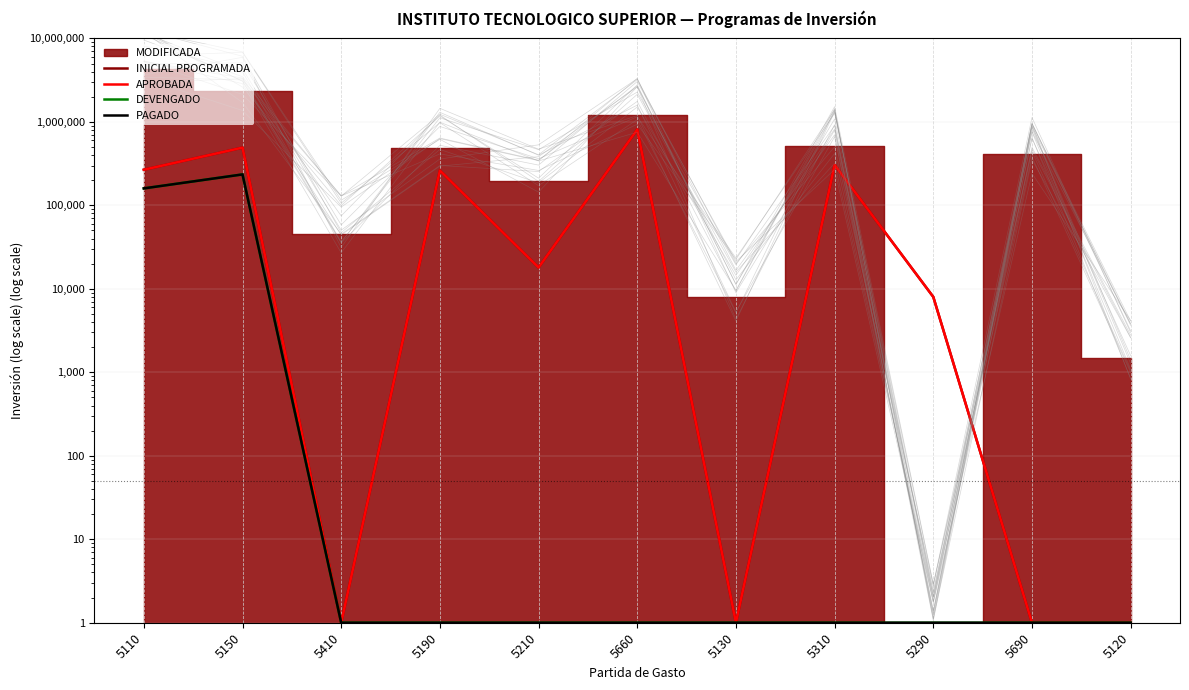

What is the sum of all PAGADO values?

394292.8